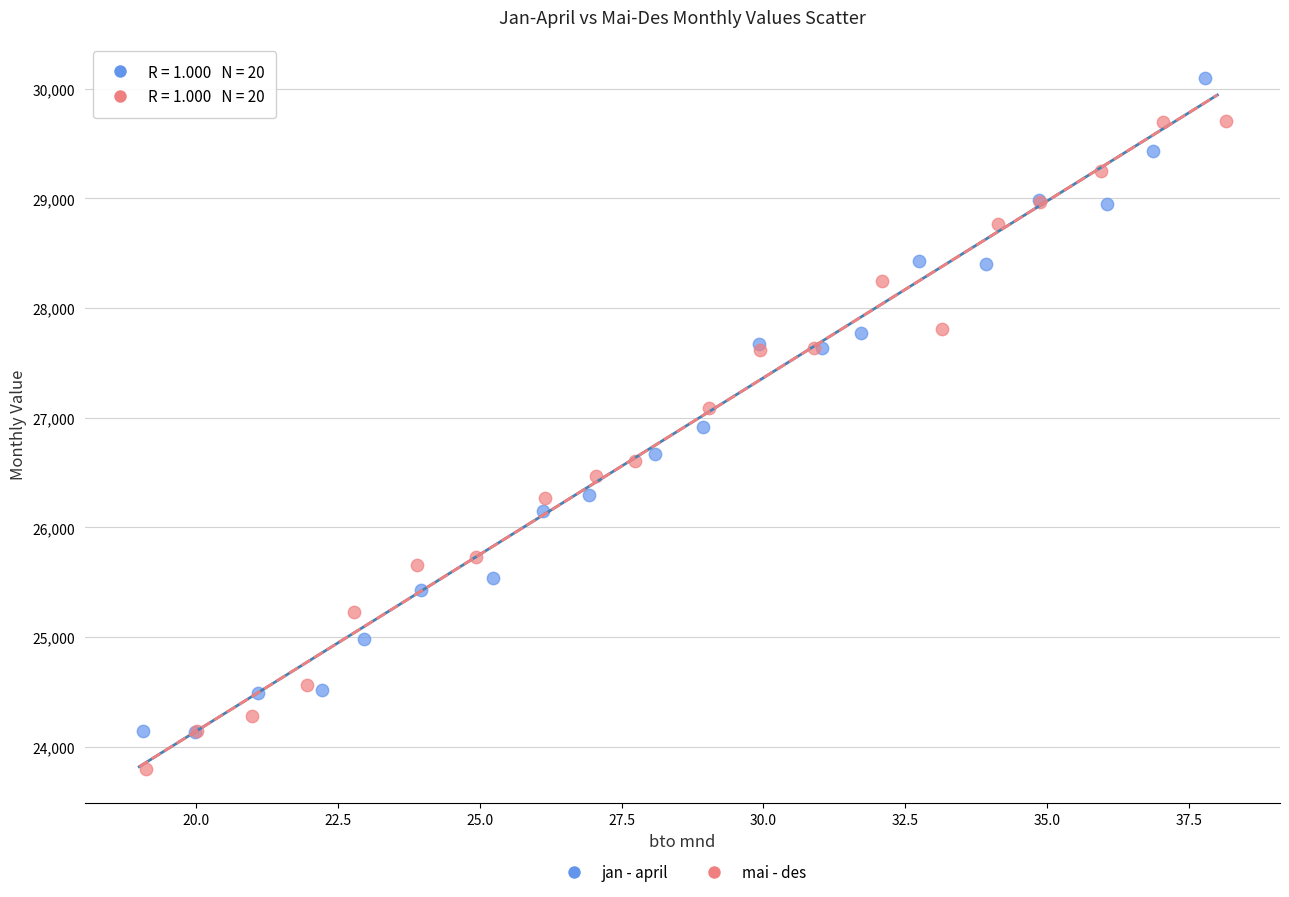

Which series has the largest Y range (max minus min)?

jan - april